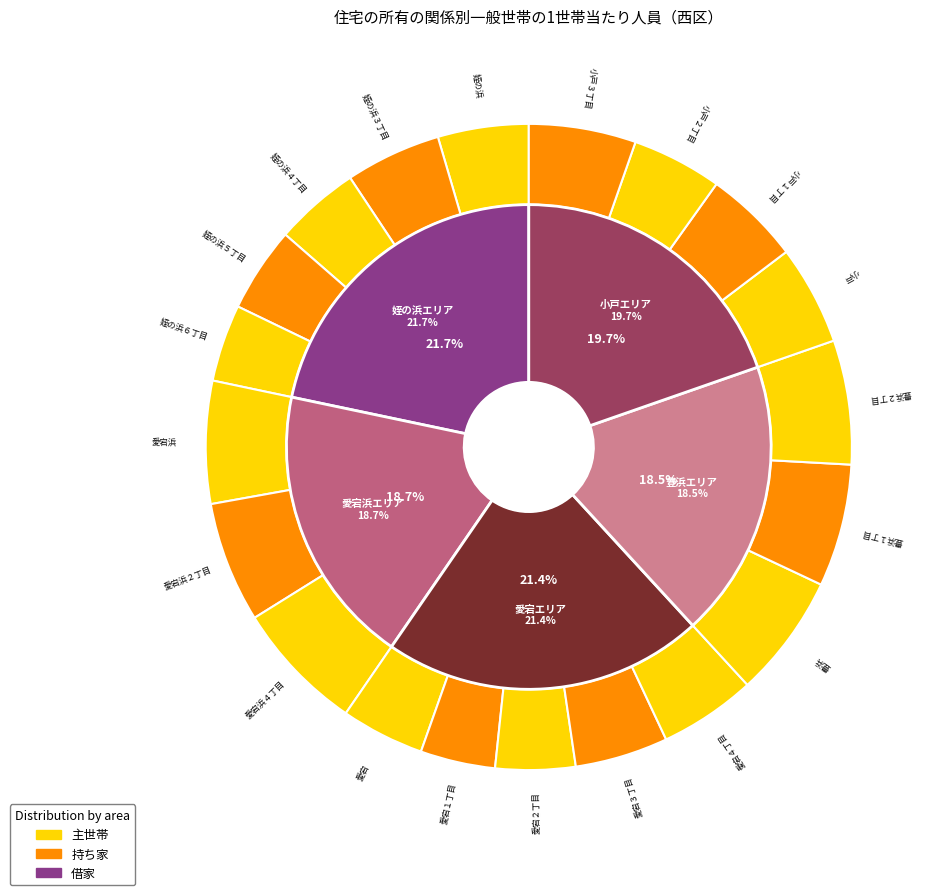

Is it true that 愛宕４丁目 is 5% of the pie?

True